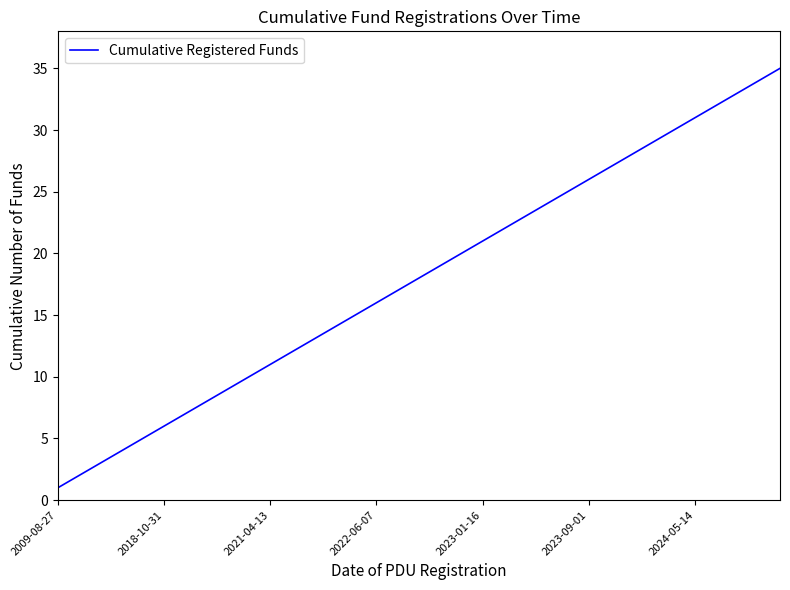

What is the greatest value displayed?

35